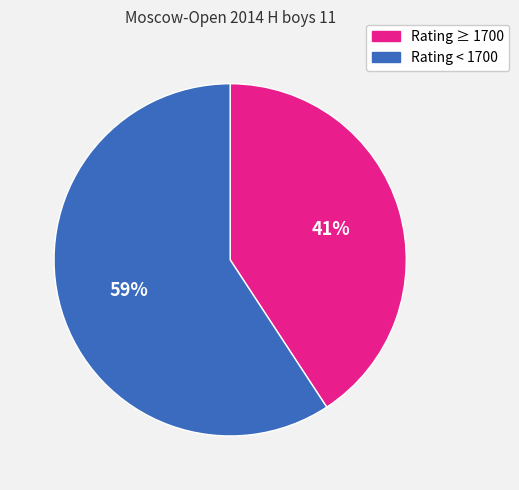

Which slice is the smallest?

Rating ≥ 1700